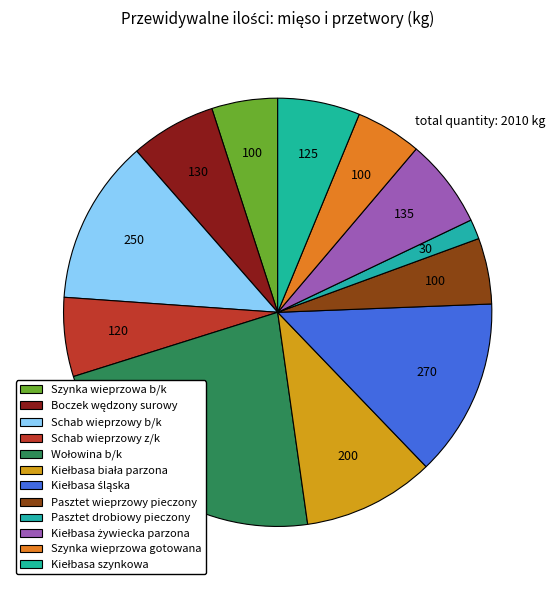

Is it true that Kiełbasa biała parzona is 10% of the pie?

True